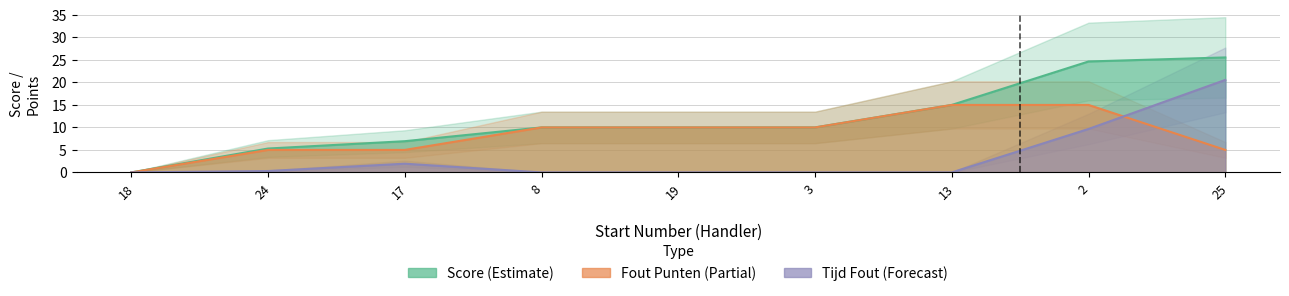

What is the total value across all series at 25?

51.1